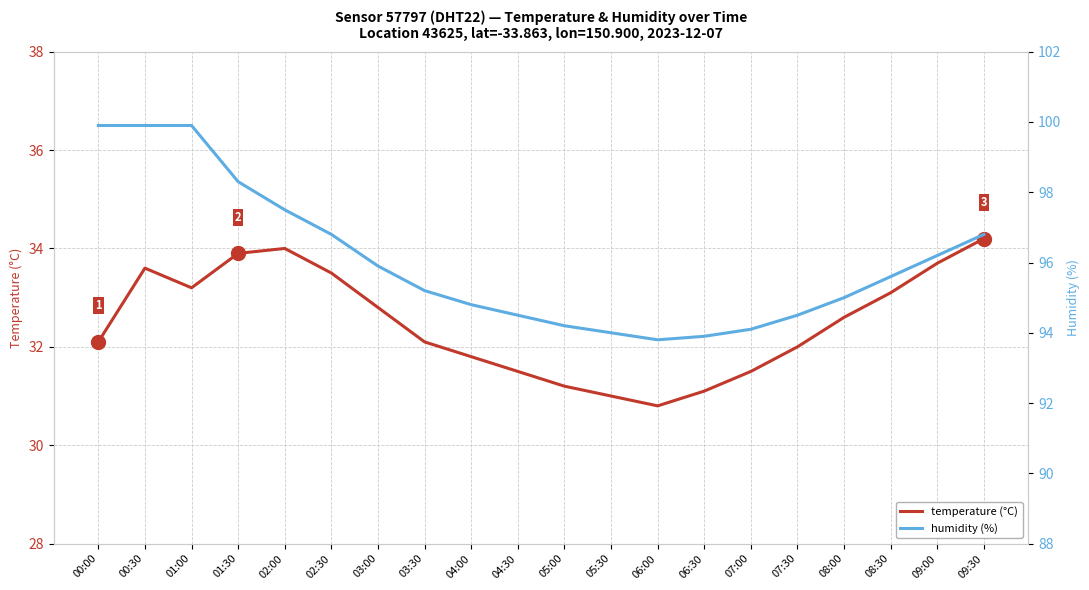

What are all the series names shown in the legend?

temperature (°C), humidity (%)